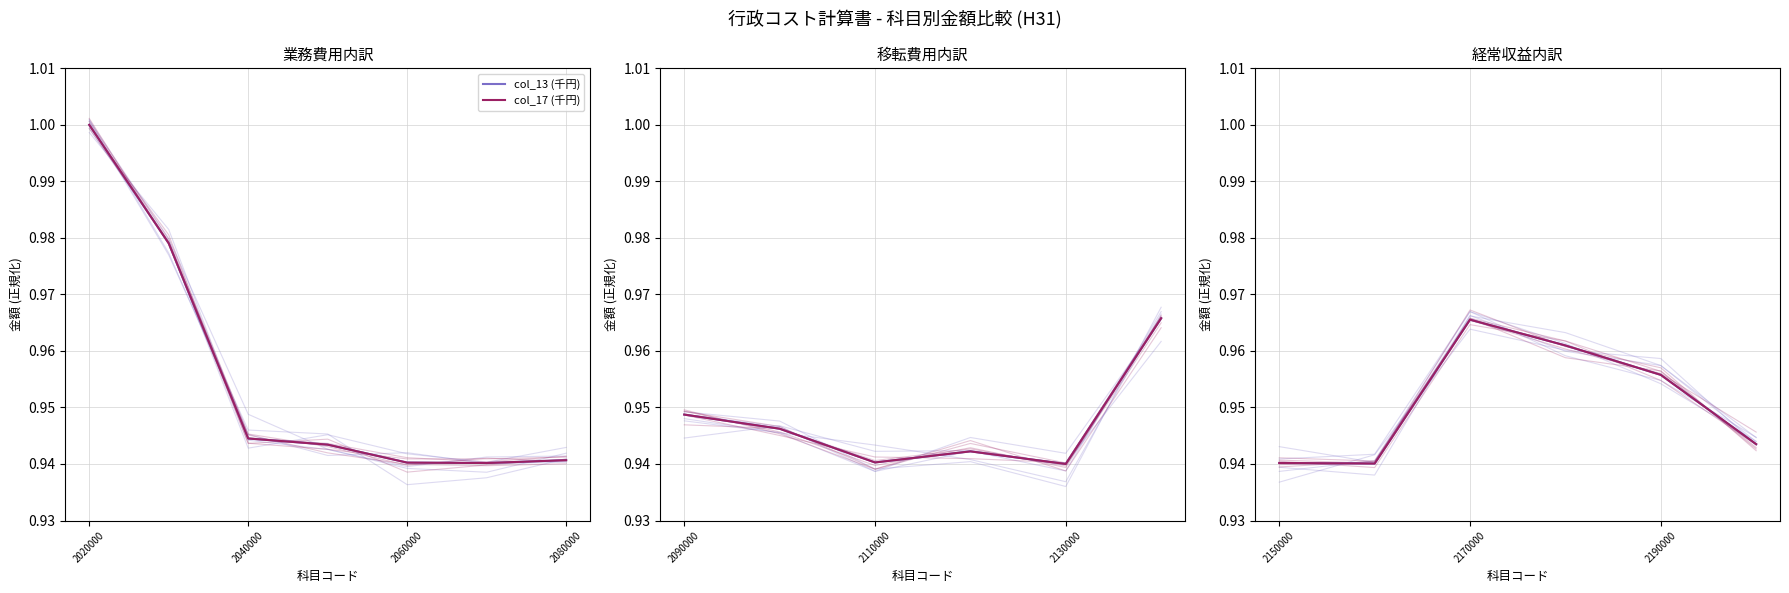

At which category does col_13 (千円) reach its first local valley?

5